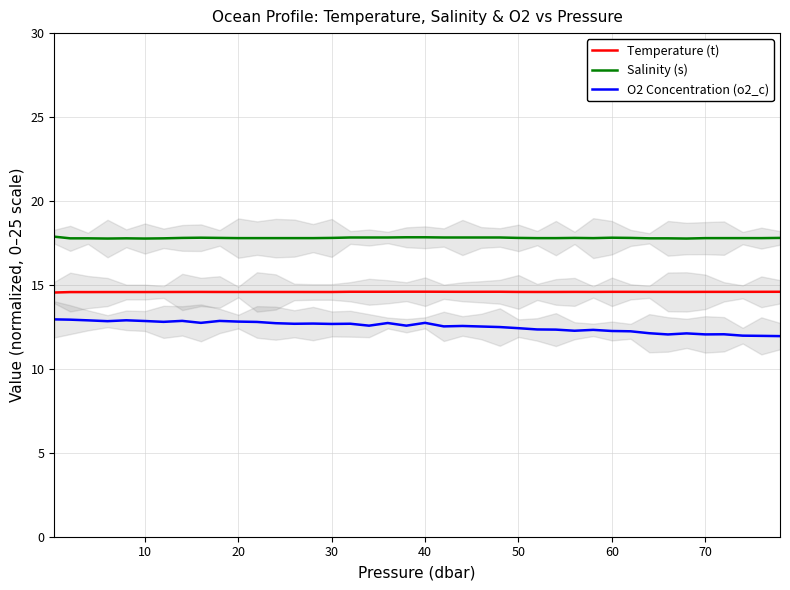

What is the minimum value for Salinity (s)?

17.8